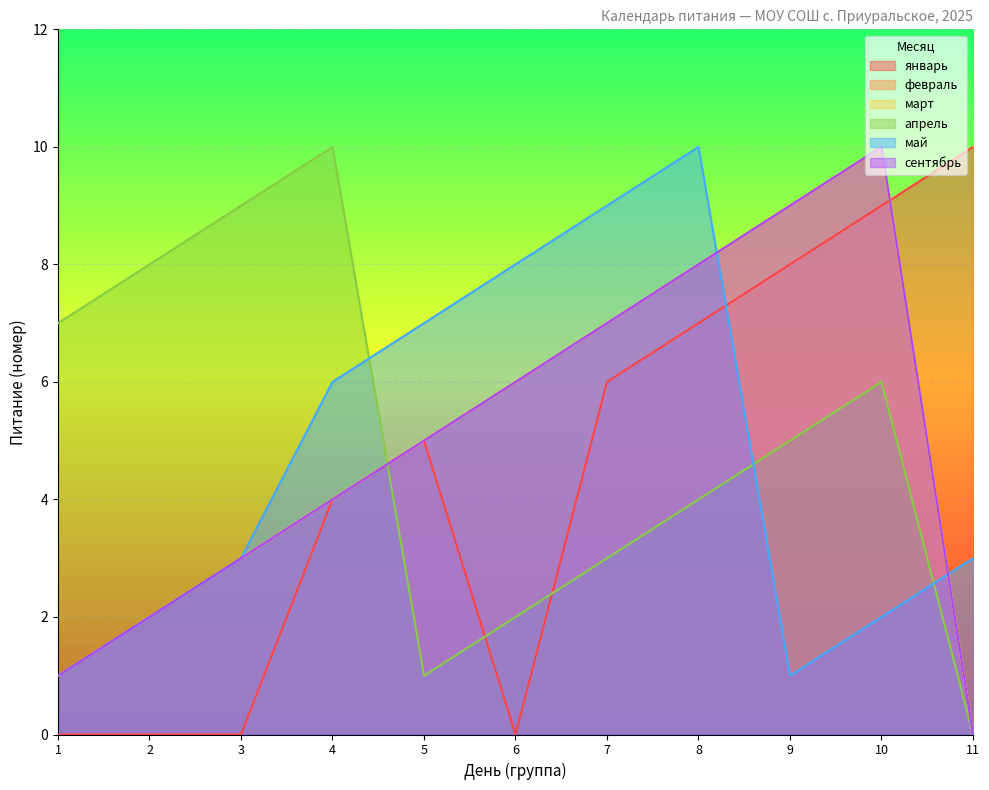

How many data points in январь are above 5?

5